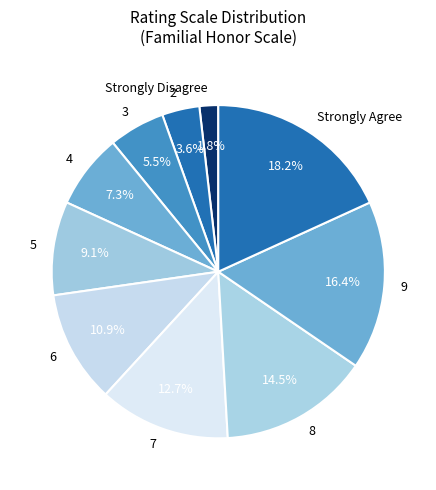

What is the total percentage of 2 and Strongly Agree?

21.8%